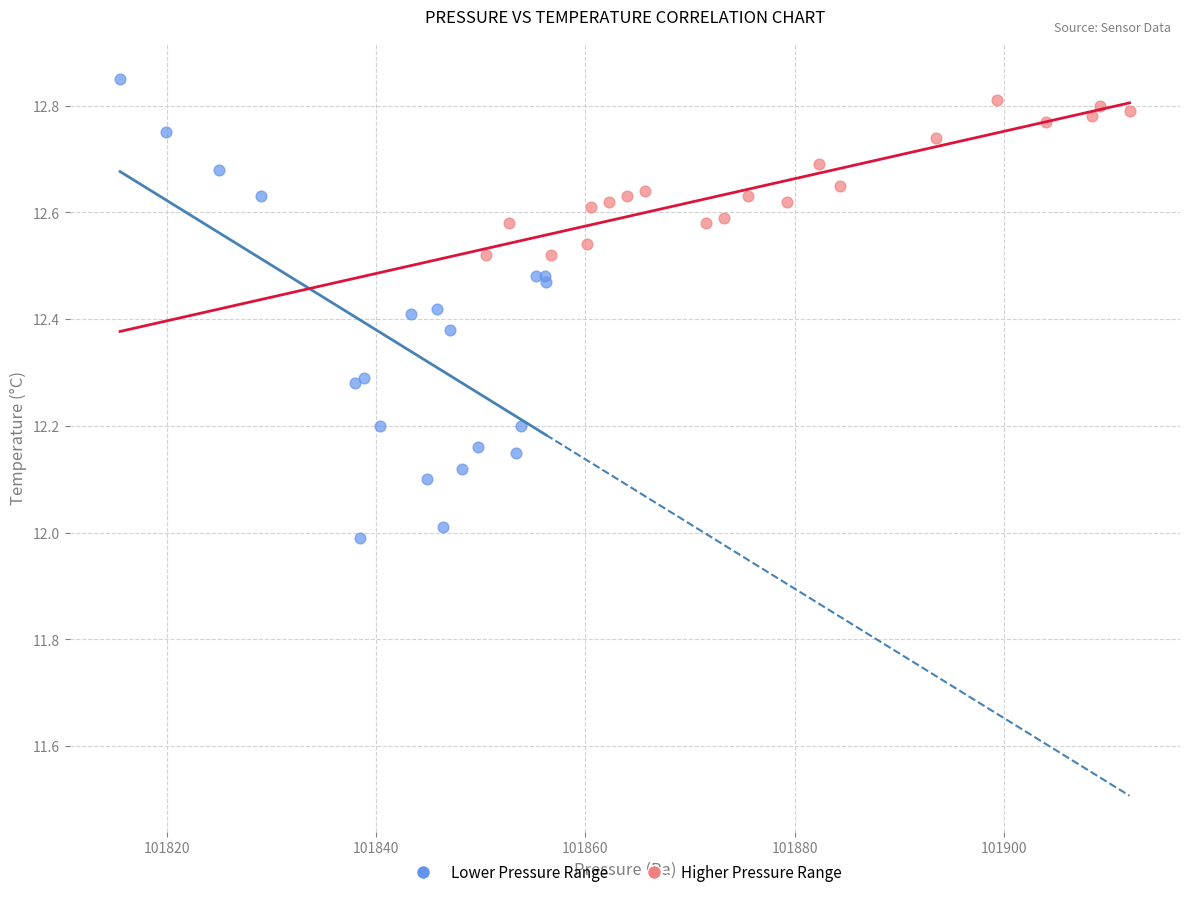

What are all the series names shown in the legend?

Lower Pressure Range, Higher Pressure Range